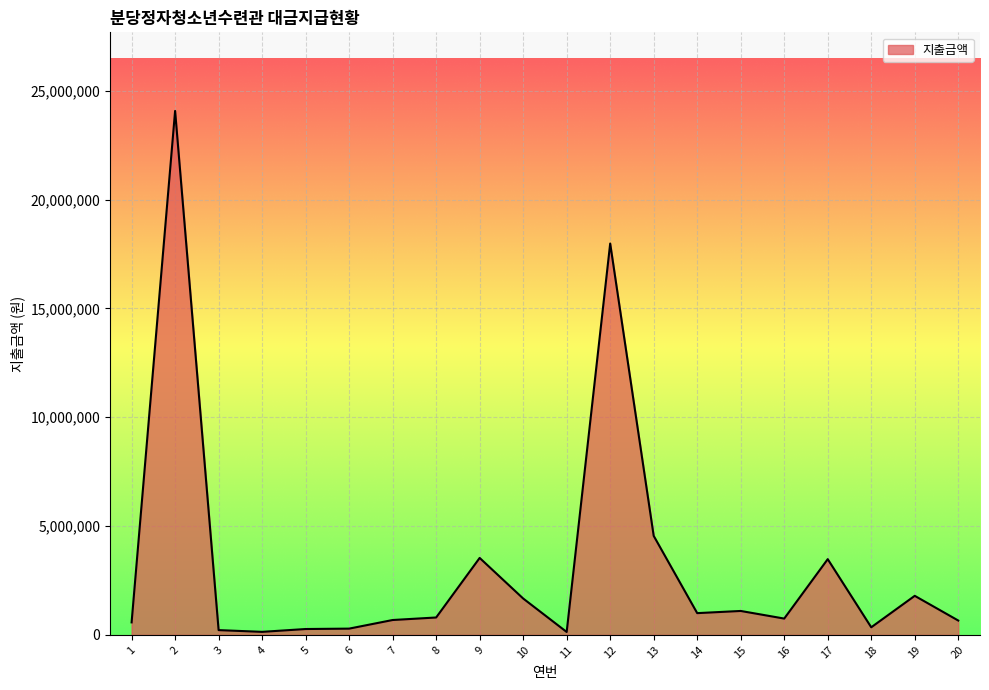

Read the value at 7, to the nearest 100.

684100